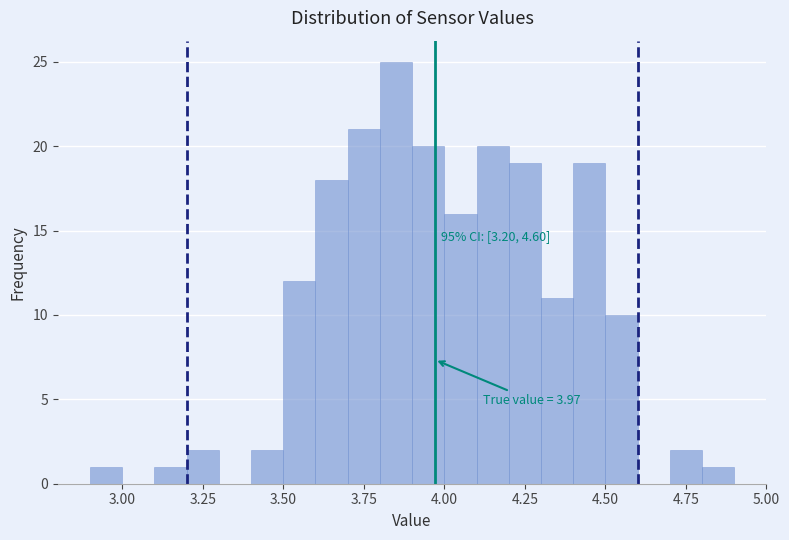

Read against the x-axis, roughly where is the centre of the tallest bar?

3.85